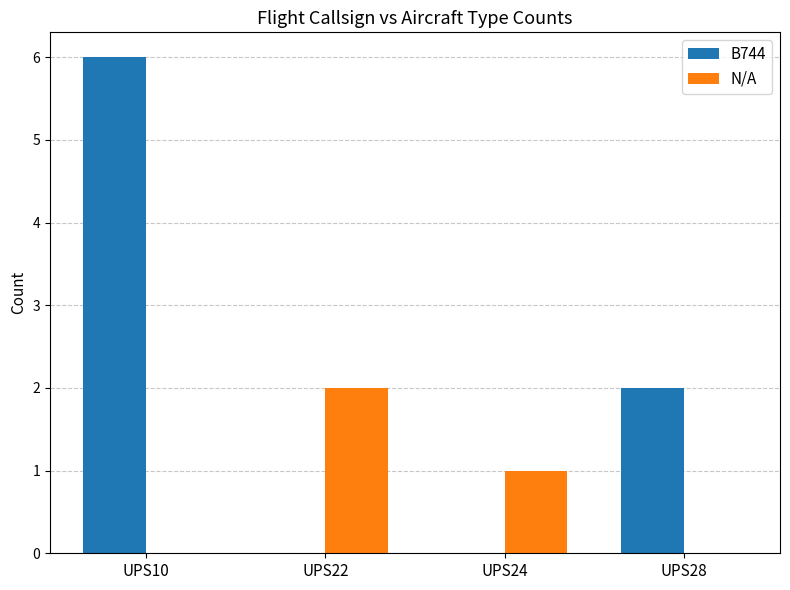

True or false: B744 has a value of 1 at UPS28.

False